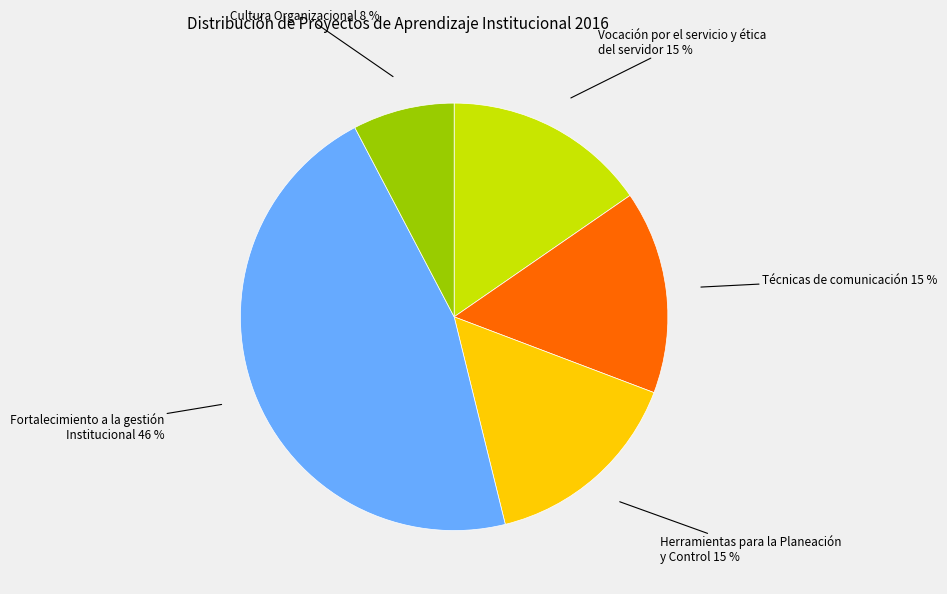

To the nearest percent, what is the difference between the largest and smallest slice percentages?

38%